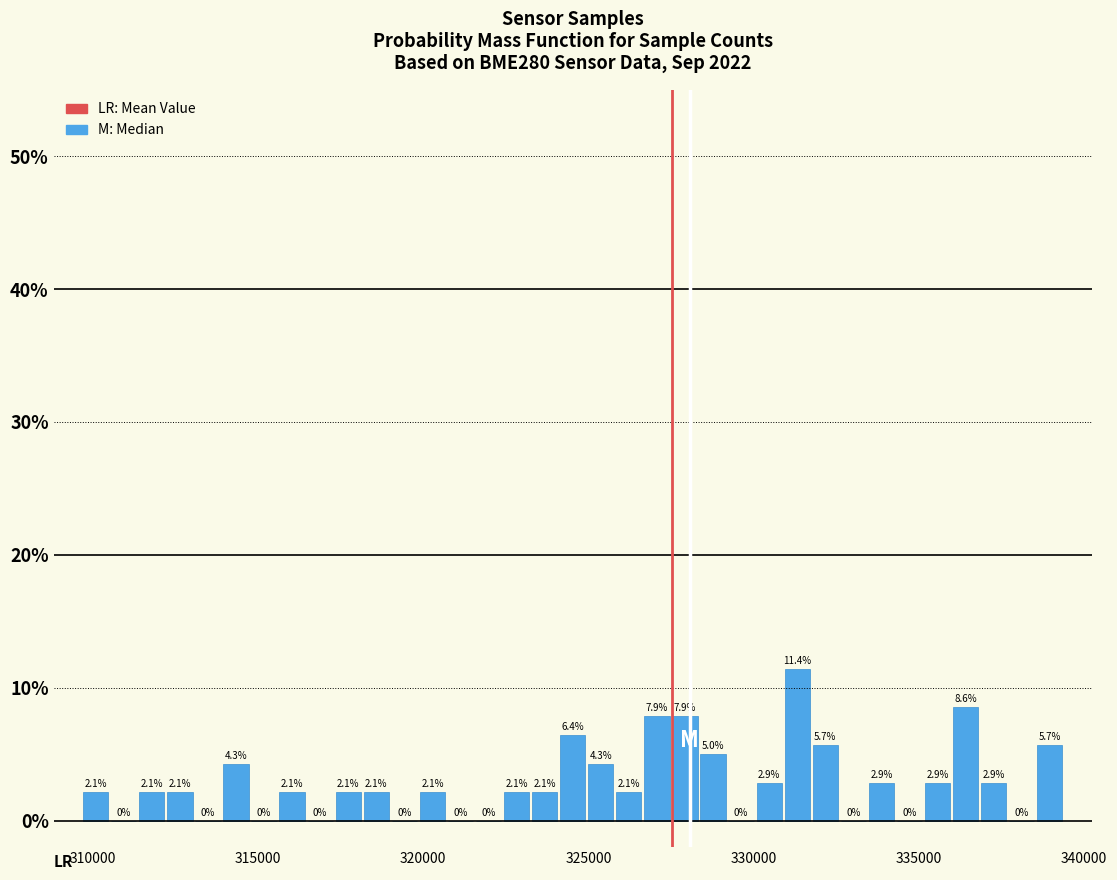

Around what value on the x-axis is the tallest bar? Give the approximate position of its centre, as read against the axis.

331500